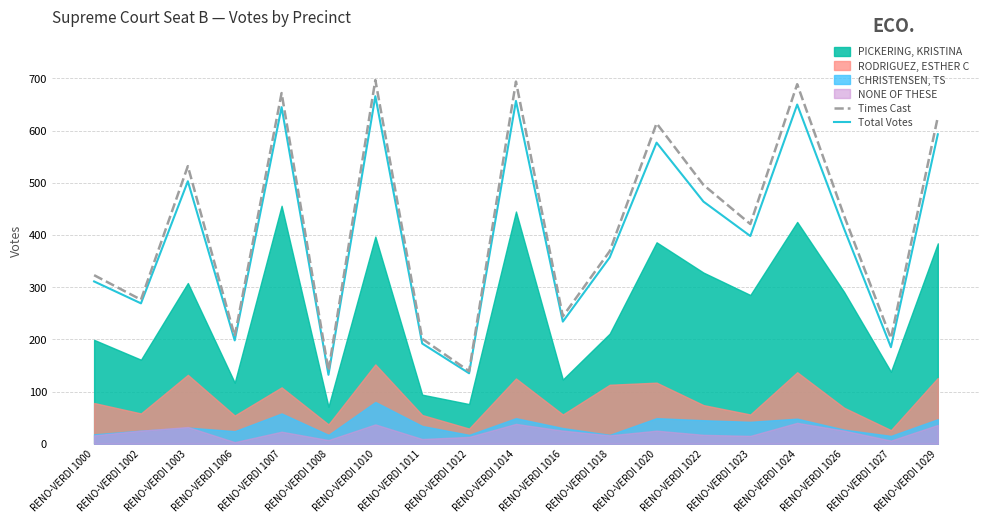

Which series has the largest range (max minus min)?

Times Cast